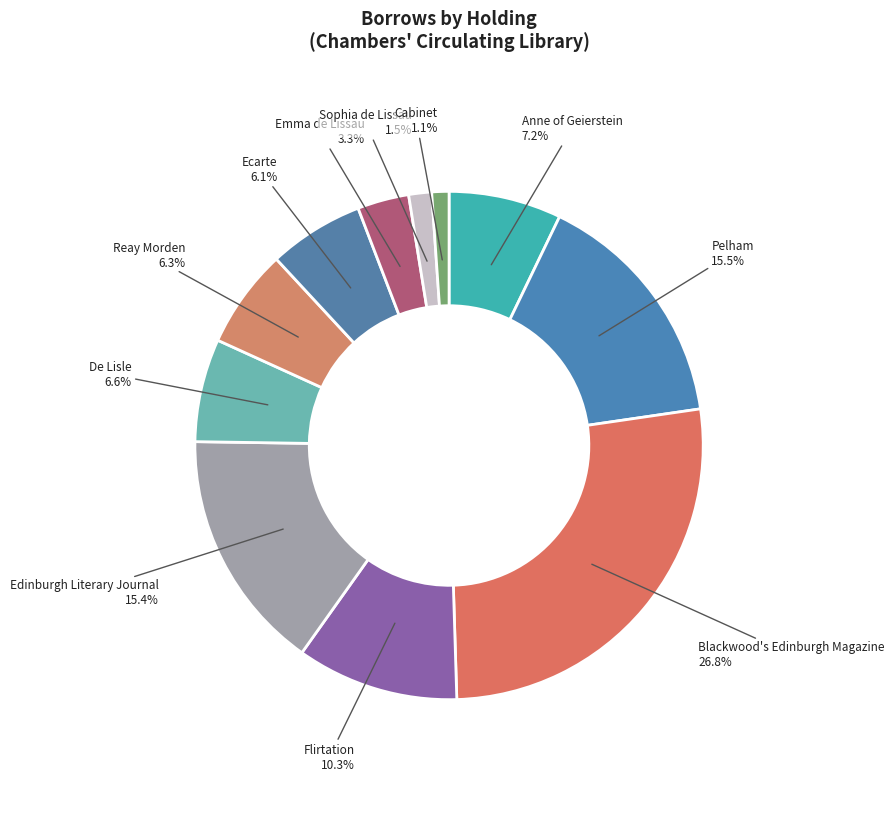

Is Anne of Geierstein the majority of the pie?

No